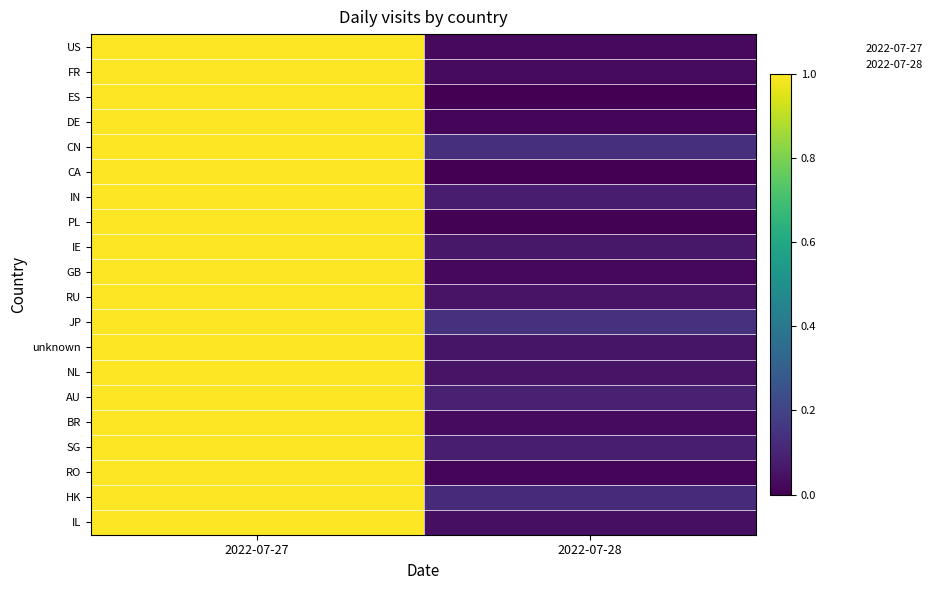

What is the maximum value shown in the chart?

1.0